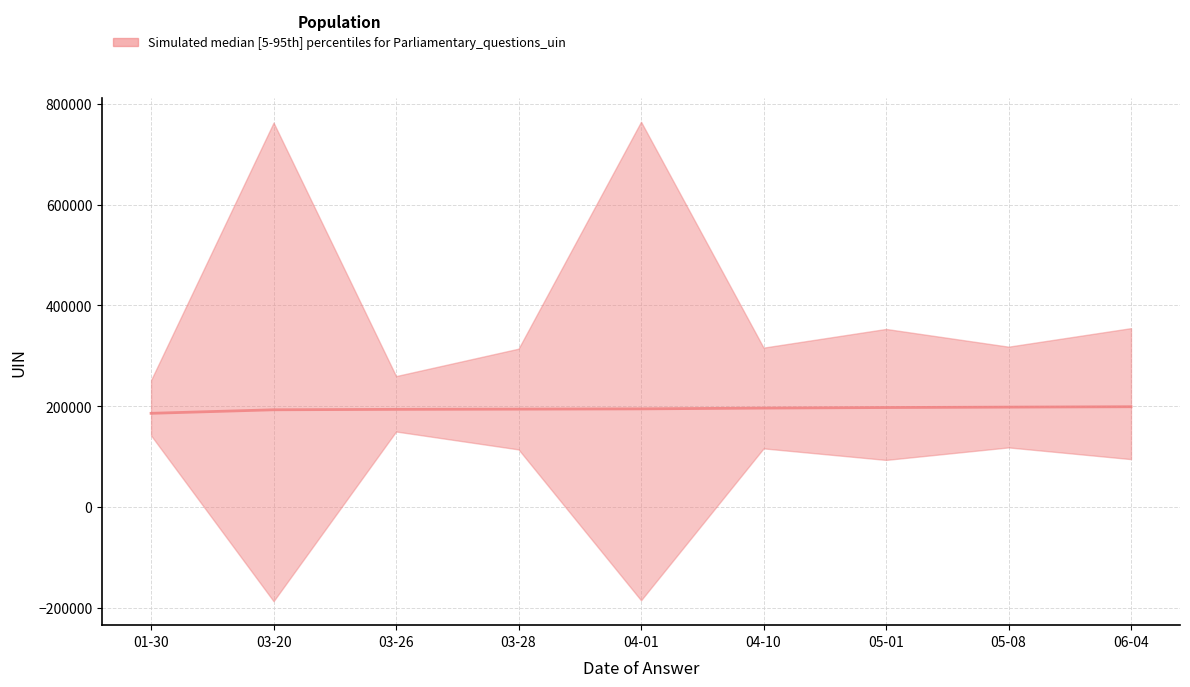

What is the label of the 1st point from the right?

2014-06-04